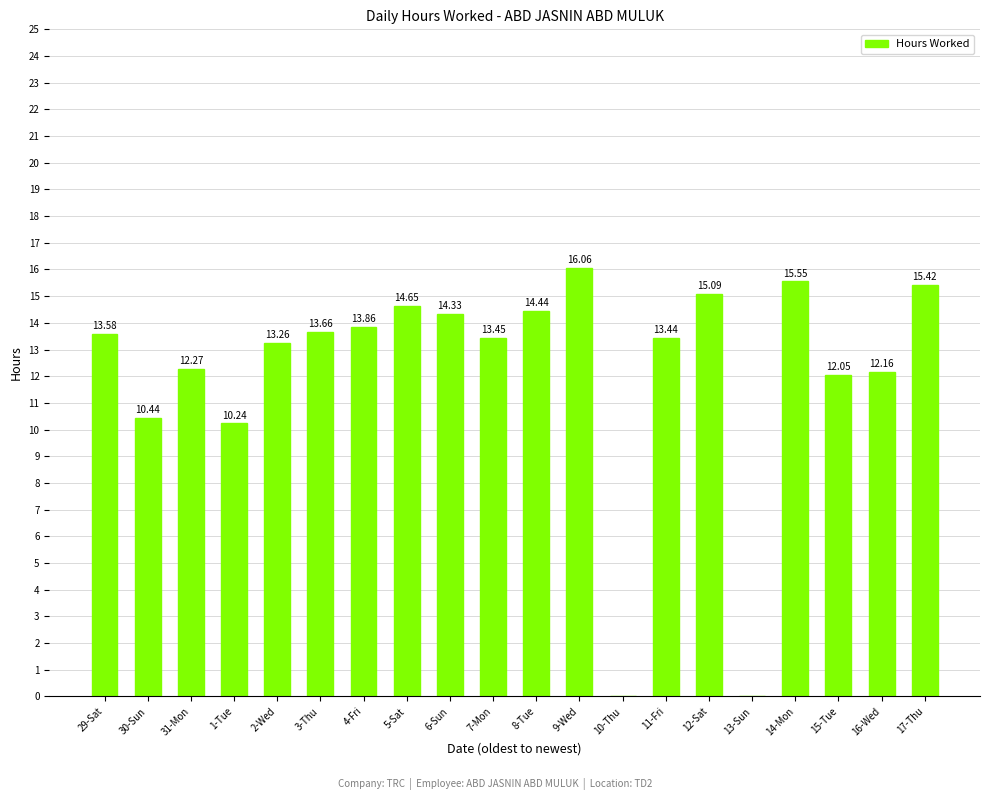

Which has a higher value, 15-Tue or 11-Fri?

11-Fri